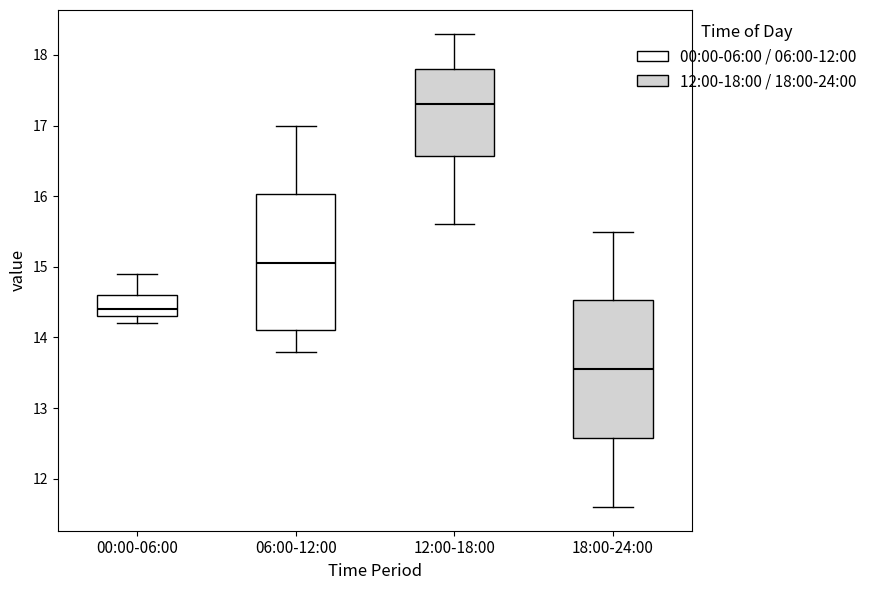

Reading left to right, transcribe this box plot: for each box, give where its median line is, the range the box spans, and where its two whiskers end, as read against the y-axis. The values are not printed on the chart, so give them approximately, as read against the axis.

00:00-06:00: median 14.4, box 14.3 to 14.6, whiskers 14.2 to 14.9
06:00-12:00: median 15.1, box 14.1 to 16.0, whiskers 13.8 to 17.0
12:00-18:00: median 17.3, box 16.6 to 17.8, whiskers 15.6 to 18.3
18:00-24:00: median 13.6, box 12.6 to 14.5, whiskers 11.6 to 15.5